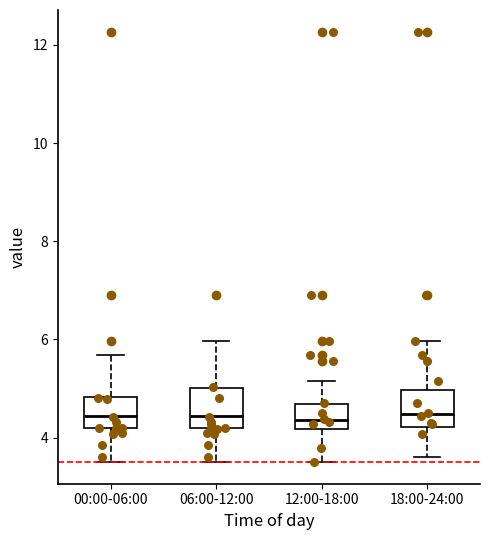

Reading left to right, read every box against the y-axis: the position of its median line, the range the box covers, and the ends of its whiskers. The values are not printed on the chart, so give them approximately, as read against the axis.

00:00-06:00: median 4.4, box 4.2 to 4.8, whiskers 3.6 to 5.6
06:00-12:00: median 4.4, box 4.2 to 5.0, whiskers 3.6 to 6.0
12:00-18:00: median 4.4, box 4.2 to 4.6, whiskers 3.6 to 5.2
18:00-24:00: median 4.4, box 4.2 to 5.0, whiskers 3.6 to 6.0